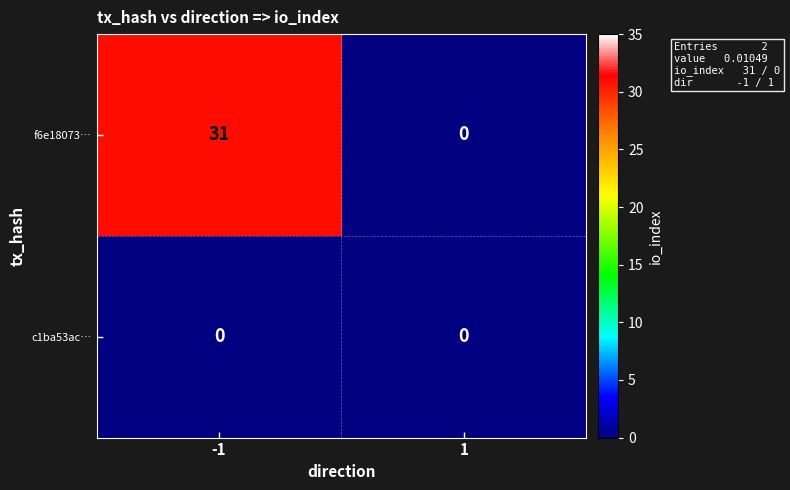

Rank the series by their maximum value, from lowest to highest.

c1ba53ac…, f6e18073…